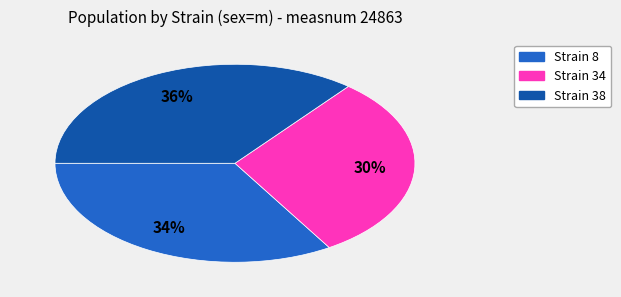

How many slices are in this pie chart?

3